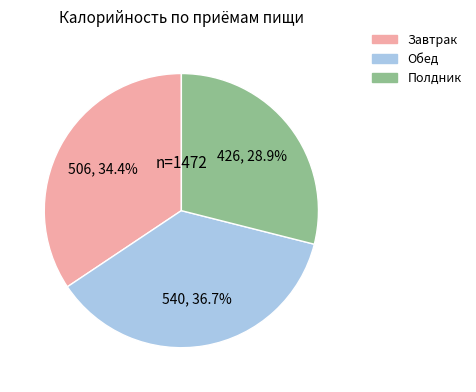

Which category has the biggest portion of the pie?

Обед